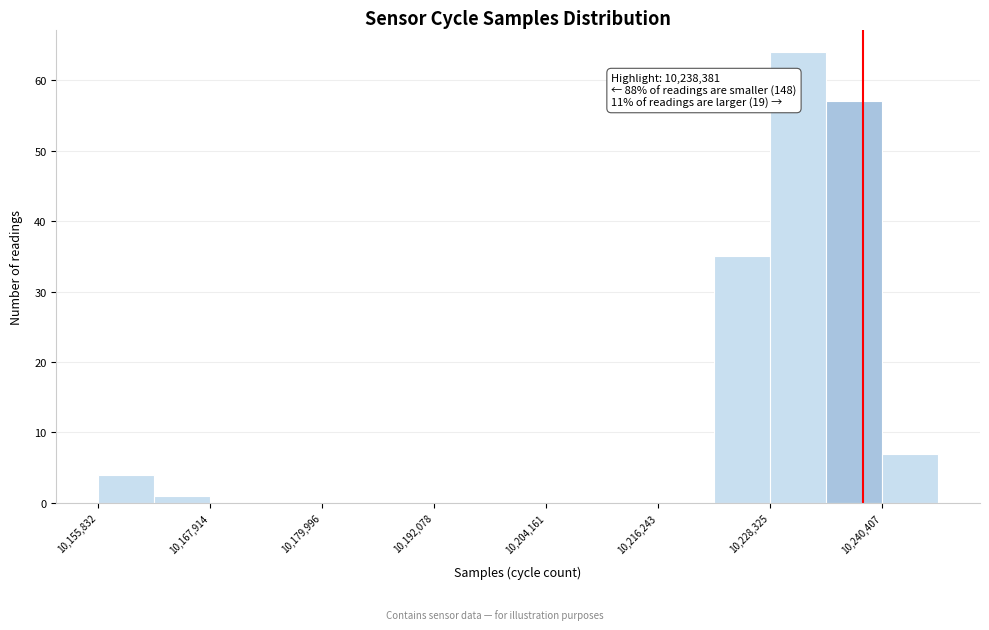

Read against the x-axis, roughly where is the centre of the tallest bar?

10232000